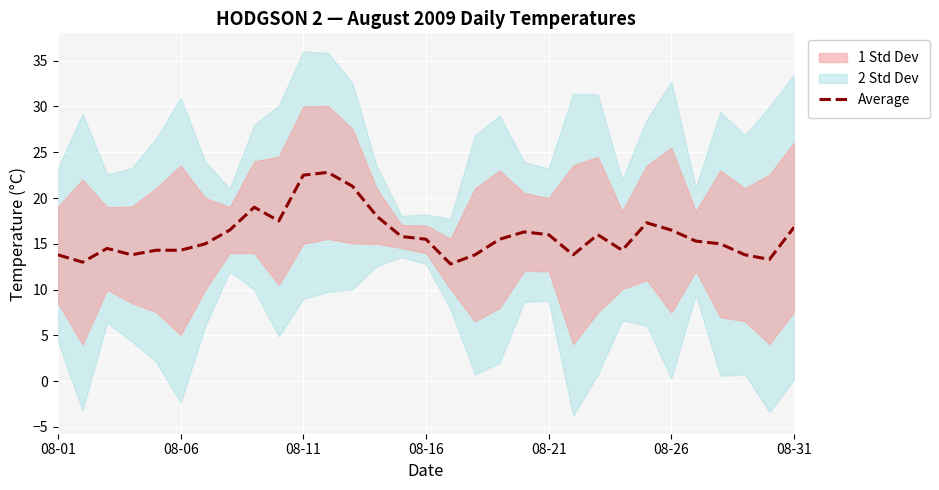

What position from the right is 28?

3